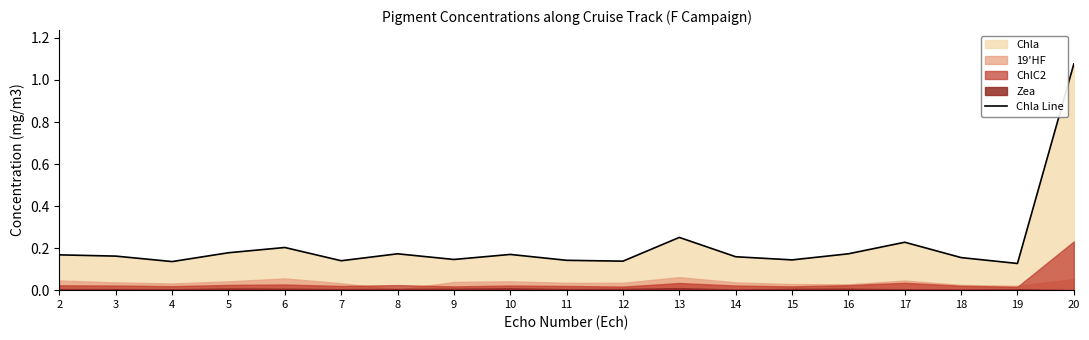

What is the difference between the values at 17 and 18?

0.1